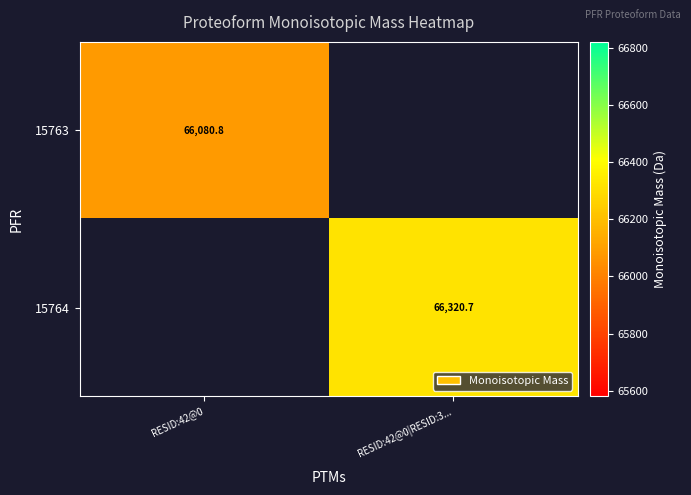

Is the value of 15763 at RESID:42@0 greater than the value of 15764 at RESID:42@0|RESID:3...?

No